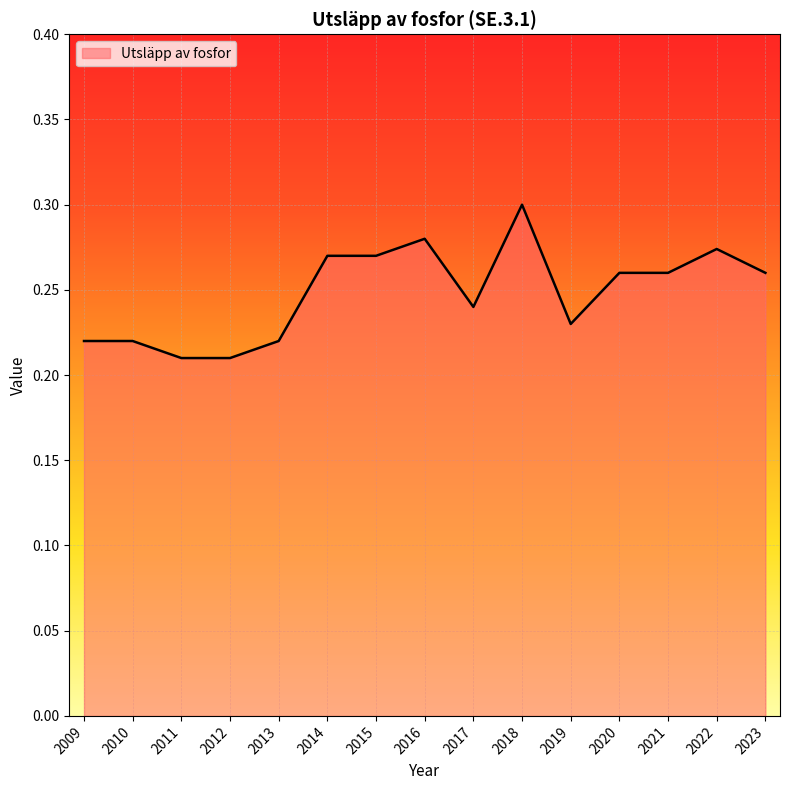

True or false: there are more than 1 points higher than both neighbors.

True